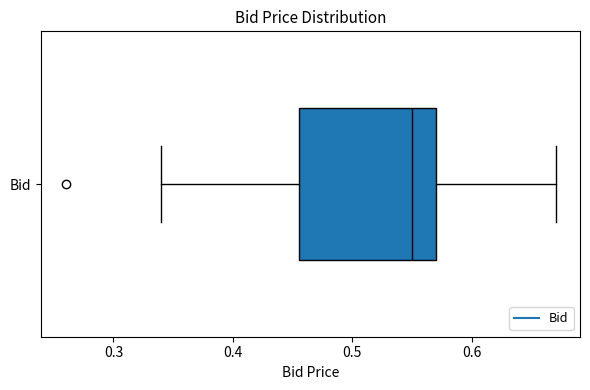

Where does the median line of the box for Bid sit on the x-axis? The values are not printed on the chart, so give them approximately, as read against the axis.

0.55